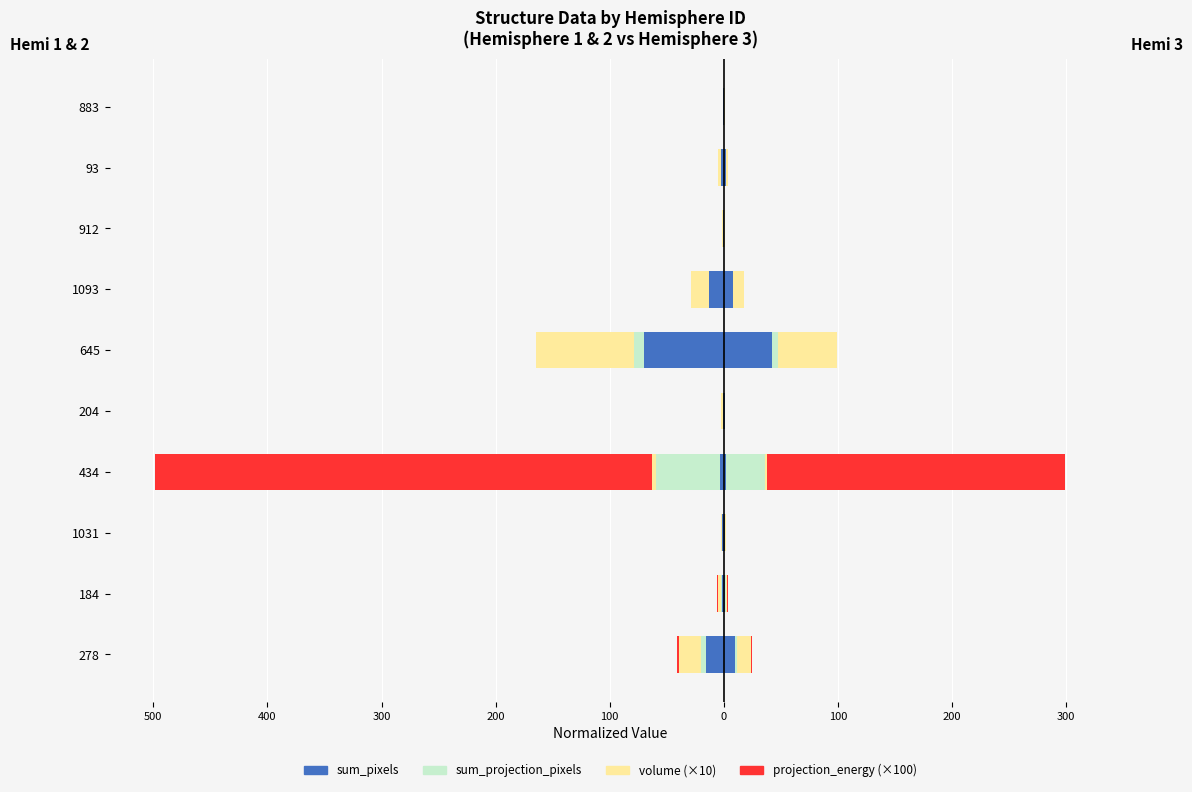

How many bars are there in each group?

4